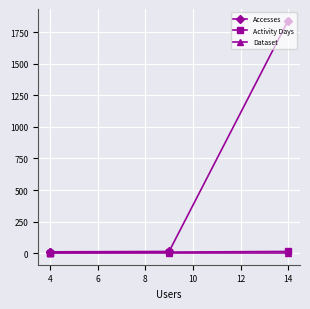

Does the chart display data point markers on the line(s)?

Yes